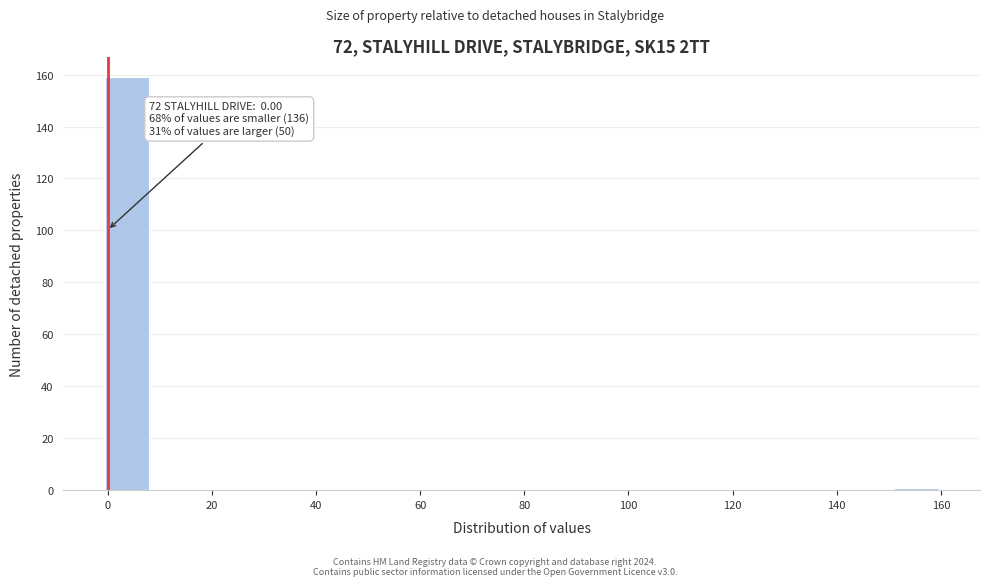

Which range on the x-axis has the tallest bar?

0 to 8